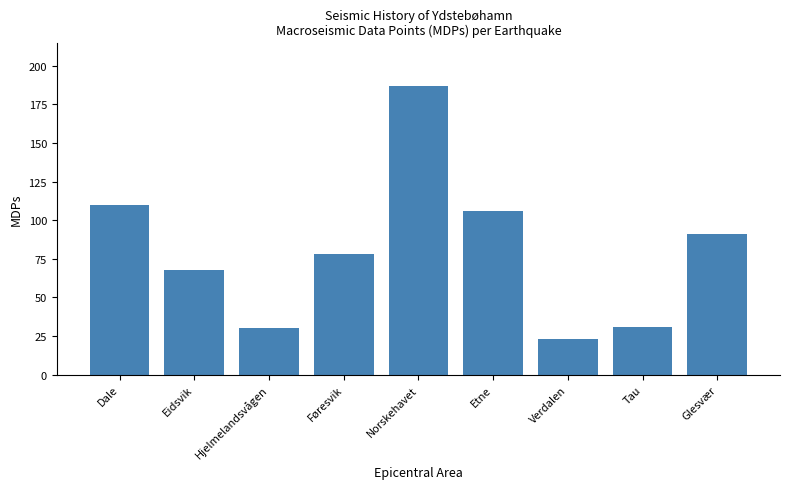

What is the label of the 7th bar from the right?

Hjelmelandsvågen